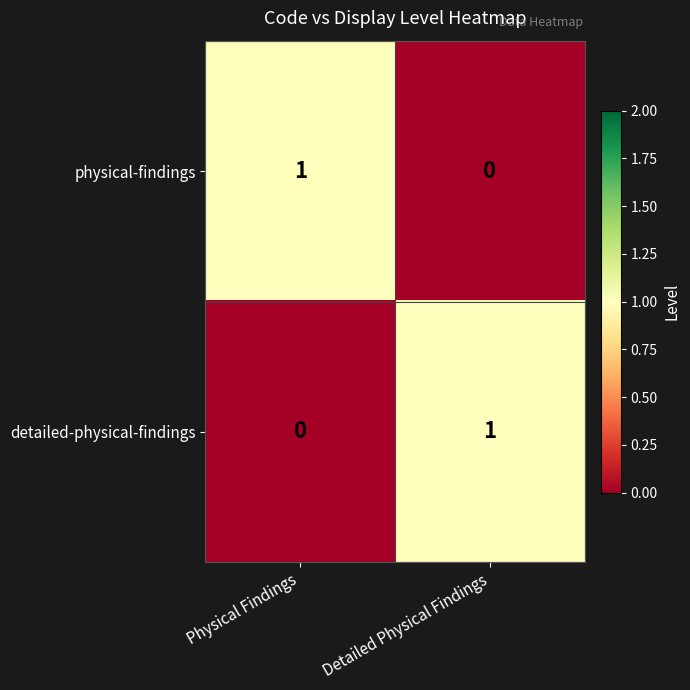

At Physical Findings, list the series in order from largest to smallest.

physical-findings, detailed-physical-findings